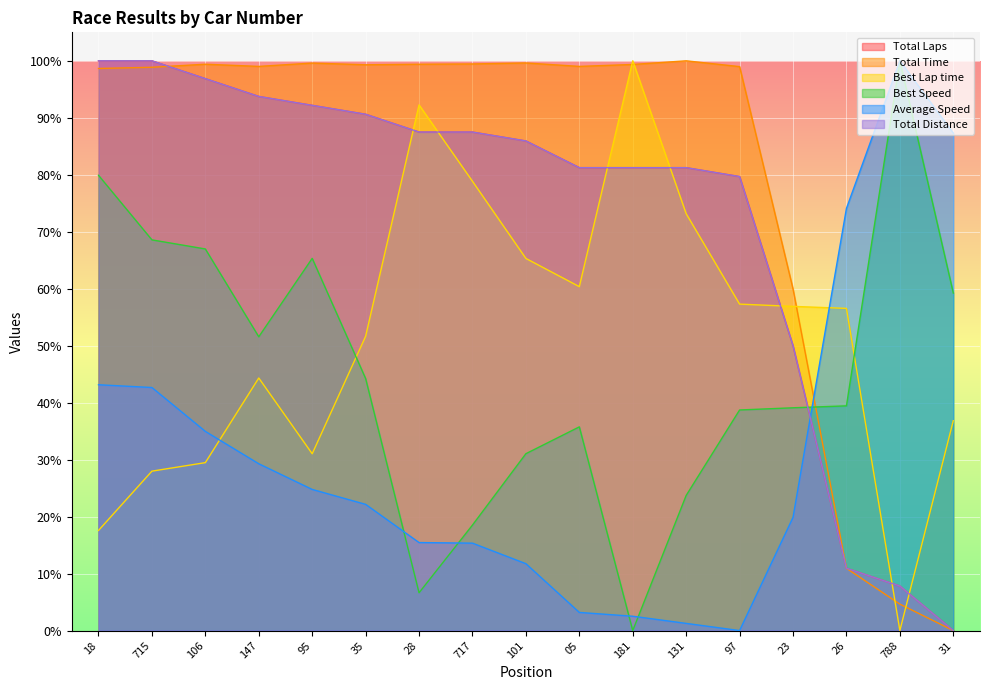

Reading left to right, list all the values displayed in this chart.

Total Laps: 18=100.0	715=100.0	106=96.9	147=93.8	95=92.2	35=90.6	28=87.5	717=87.5	101=85.9	05=81.2	181=81.2	131=81.2	97=79.7	23=50.0	26=10.9	788=7.8	31=0.0
Total Time: 18=98.7	715=98.9	106=99.4	147=99.0	95=99.6	35=99.3	28=99.4	717=99.4	101=99.6	05=99.0	181=99.4	131=100.0	97=99.0	23=60.0	26=10.9	788=4.6	31=0.0
Best Lap time: 18=17.6	715=28.0	106=29.5	147=44.3	95=31.0	35=51.7	28=92.3	717=78.9	101=65.3	05=60.4	181=100.0	131=73.2	97=57.3	23=56.9	26=56.5	788=0.0	31=36.8
Best Speed: 18=79.9	715=68.6	106=67.0	147=51.6	95=65.3	35=44.2	28=6.6	717=18.5	101=31.0	05=35.8	181=0.0	131=23.7	97=38.7	23=39.1	26=39.4	788=100.0	31=59.2
Average Speed: 18=43.1	715=42.7	106=35.0	147=29.3	95=24.8	35=22.2	28=15.4	717=15.3	101=11.7	05=3.2	181=2.5	131=1.3	97=0.0	23=19.9	26=74.1	788=100.0	31=87.3
Total Distance: 18=100.0	715=100.0	106=96.9	147=93.8	95=92.2	35=90.6	28=87.5	717=87.5	101=85.9	05=81.3	181=81.3	131=81.3	97=79.7	23=50.0	26=10.9	788=7.8	31=0.0